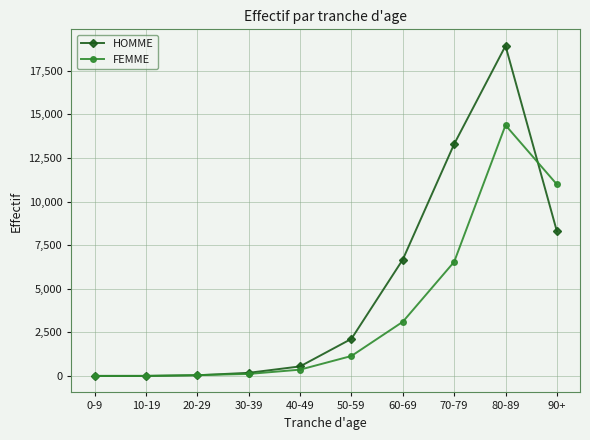

The value of HOMME at 50-59 is 871. True or false?

False